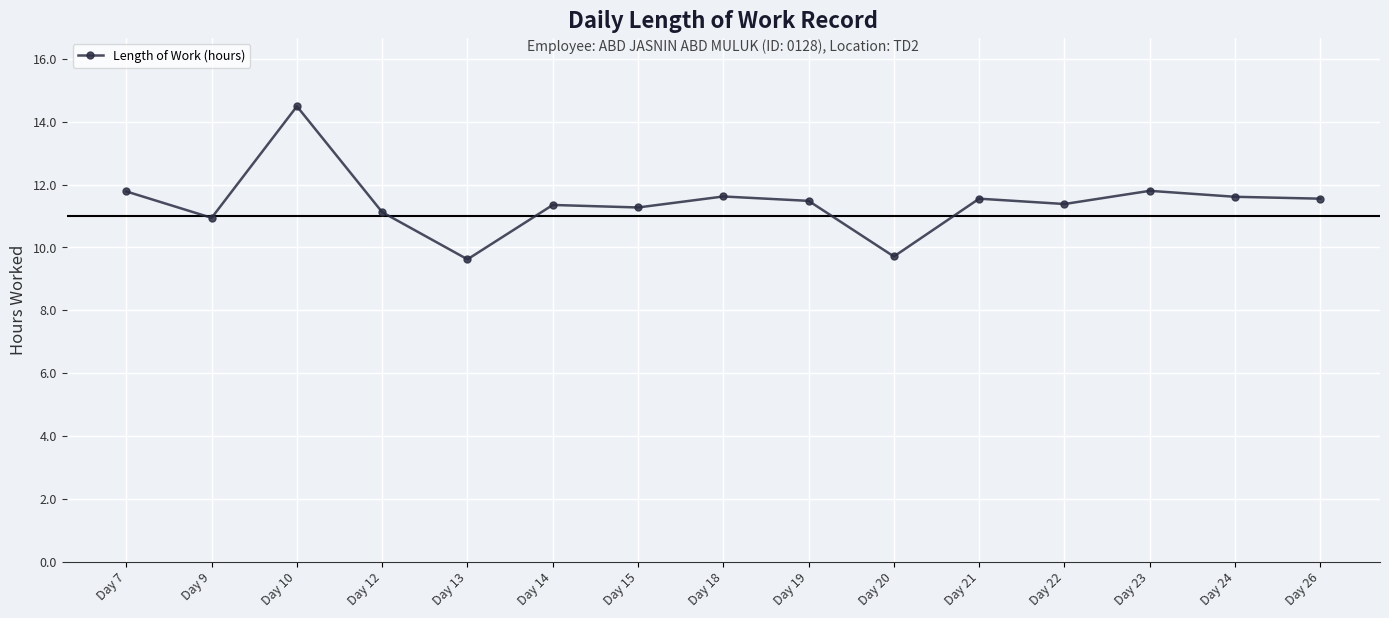

What is the minimum value shown in the chart?

9.6